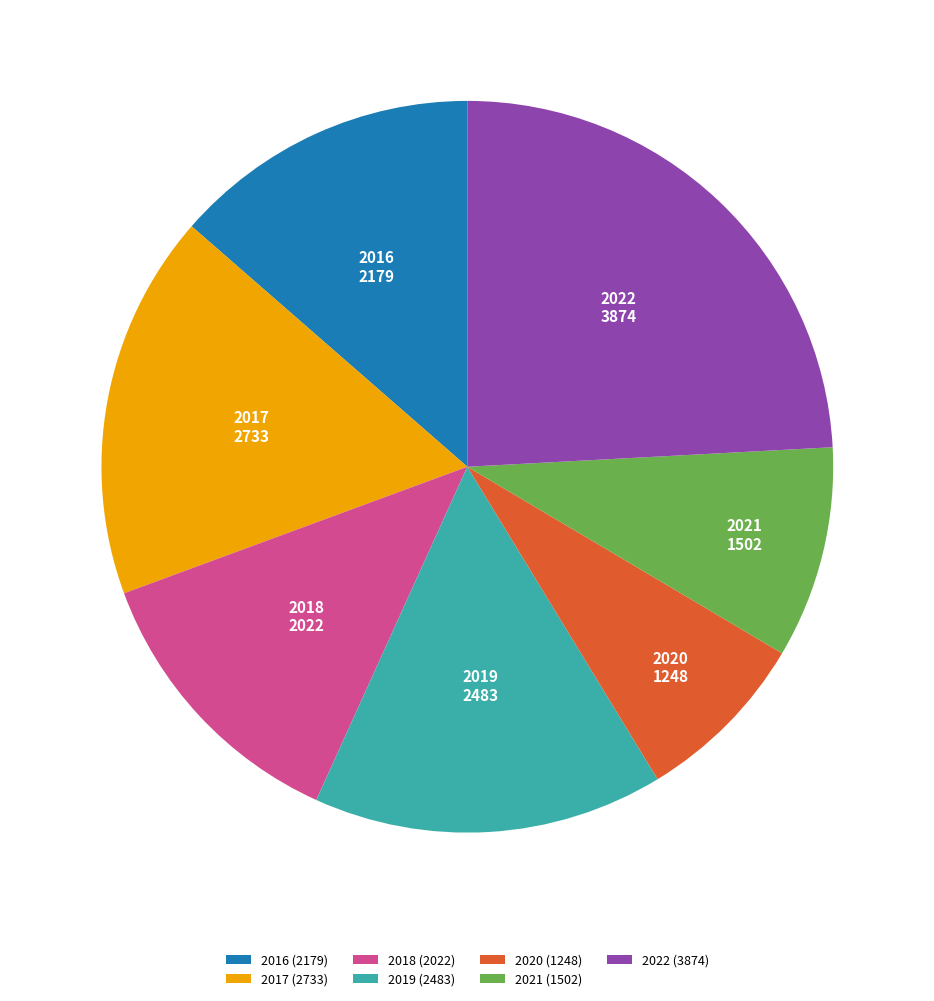

Which slice is the smallest?

2020